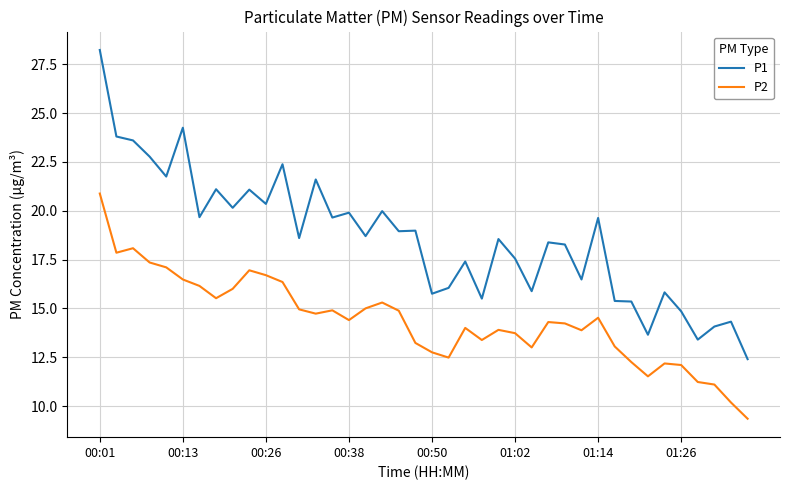

What is the difference between the maximum and minimum values in the P1 series?

15.8